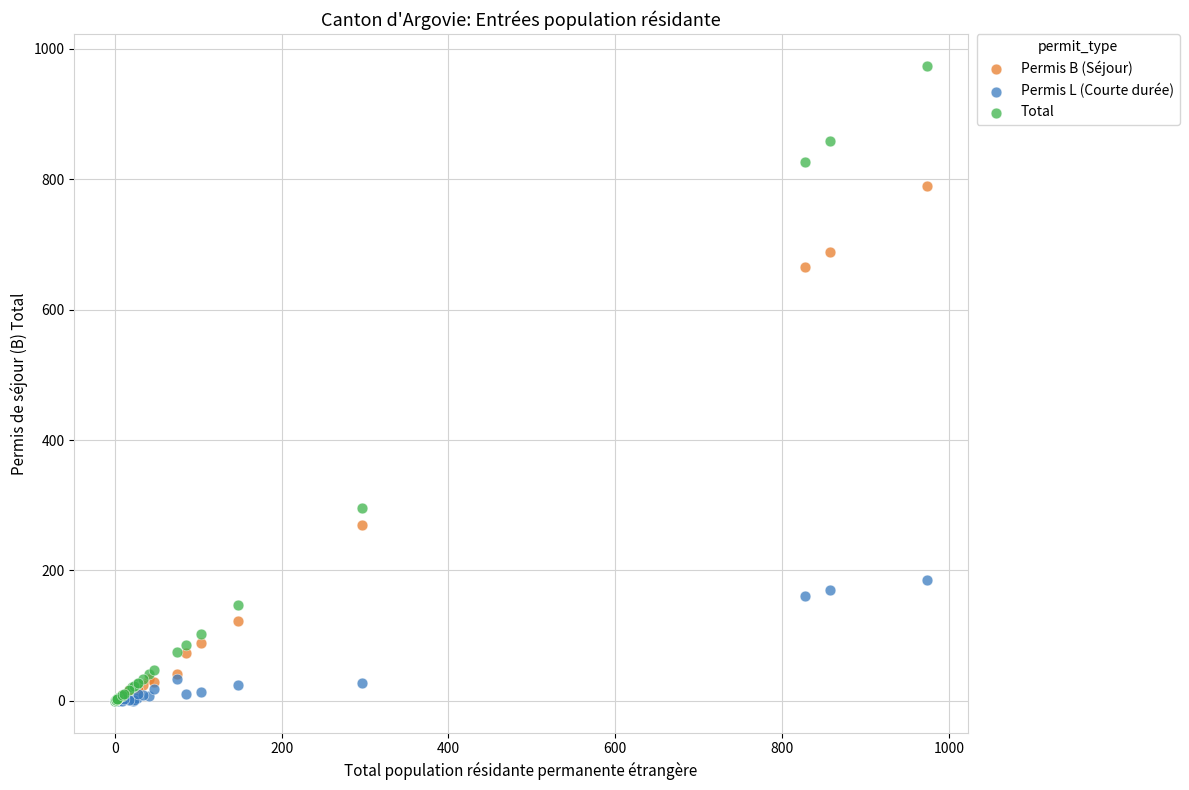

What are all the series names shown in the legend?

Permis B (Séjour), Permis L (Courte durée), Total